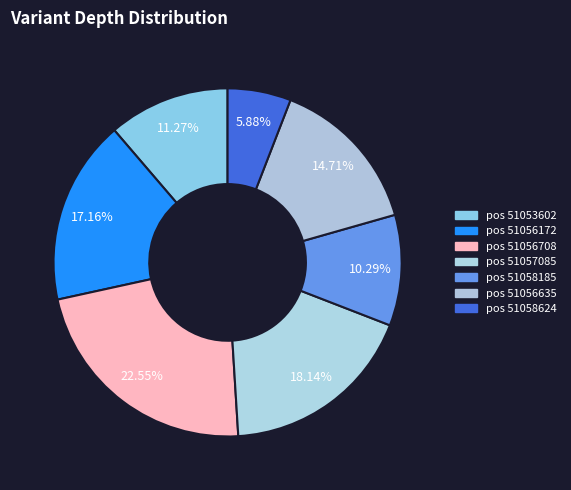

Does any single category account for the majority?

No